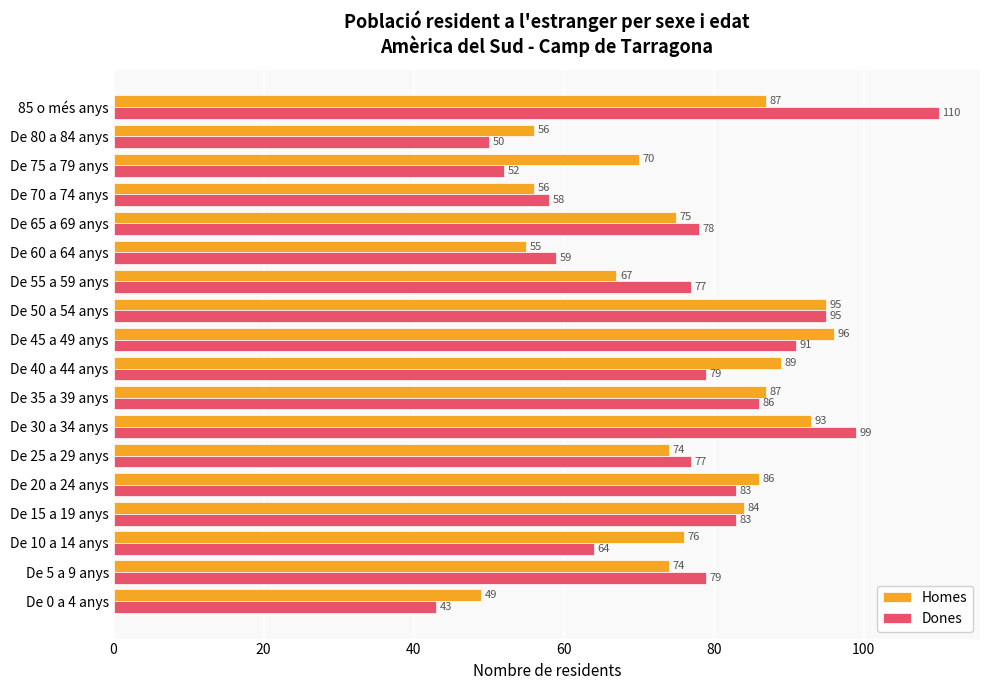

Which series has the widest spread of values?

Dones